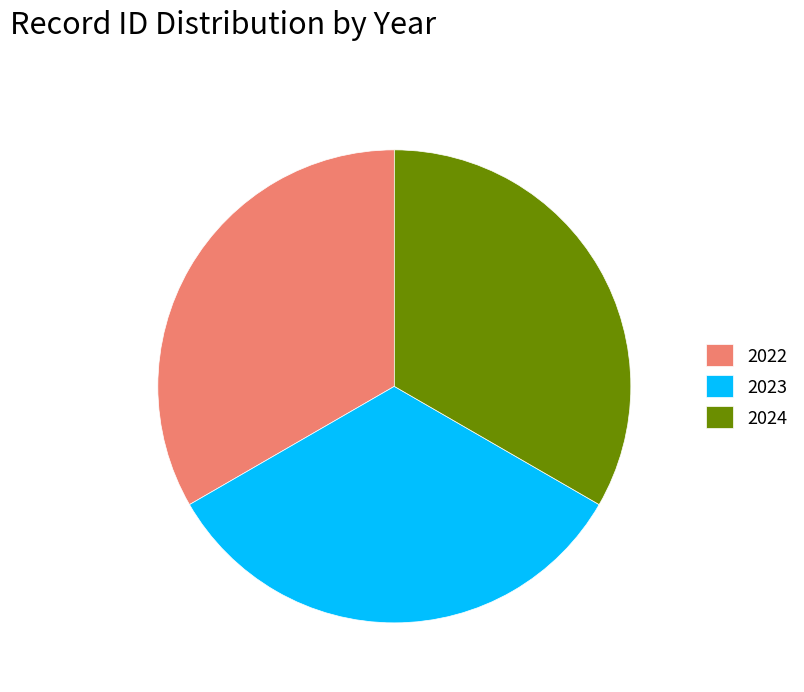

Is 2022 the majority of the pie?

No